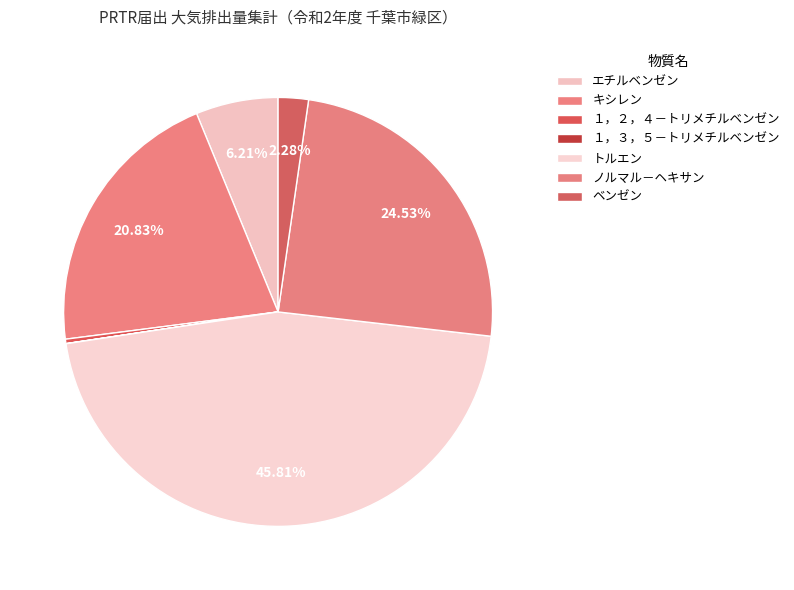

True or false: １，３，５－トリメチルベンゼン accounts for 0% of the total.

True